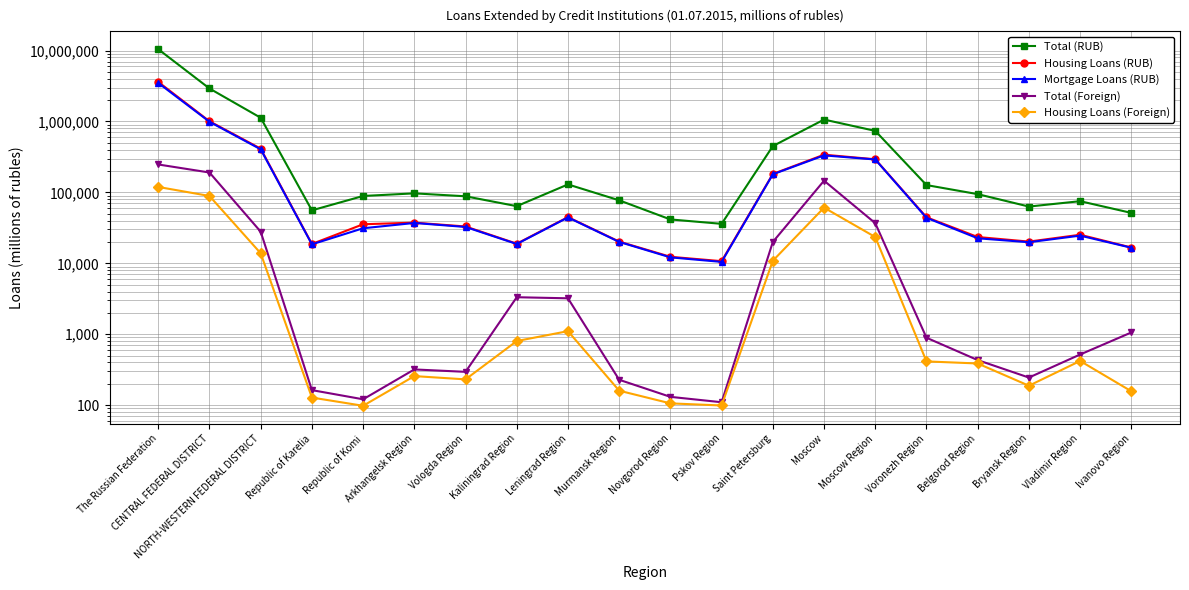

The value of Housing Loans (RUB) at Voronezh Region is 67671. True or false?

False